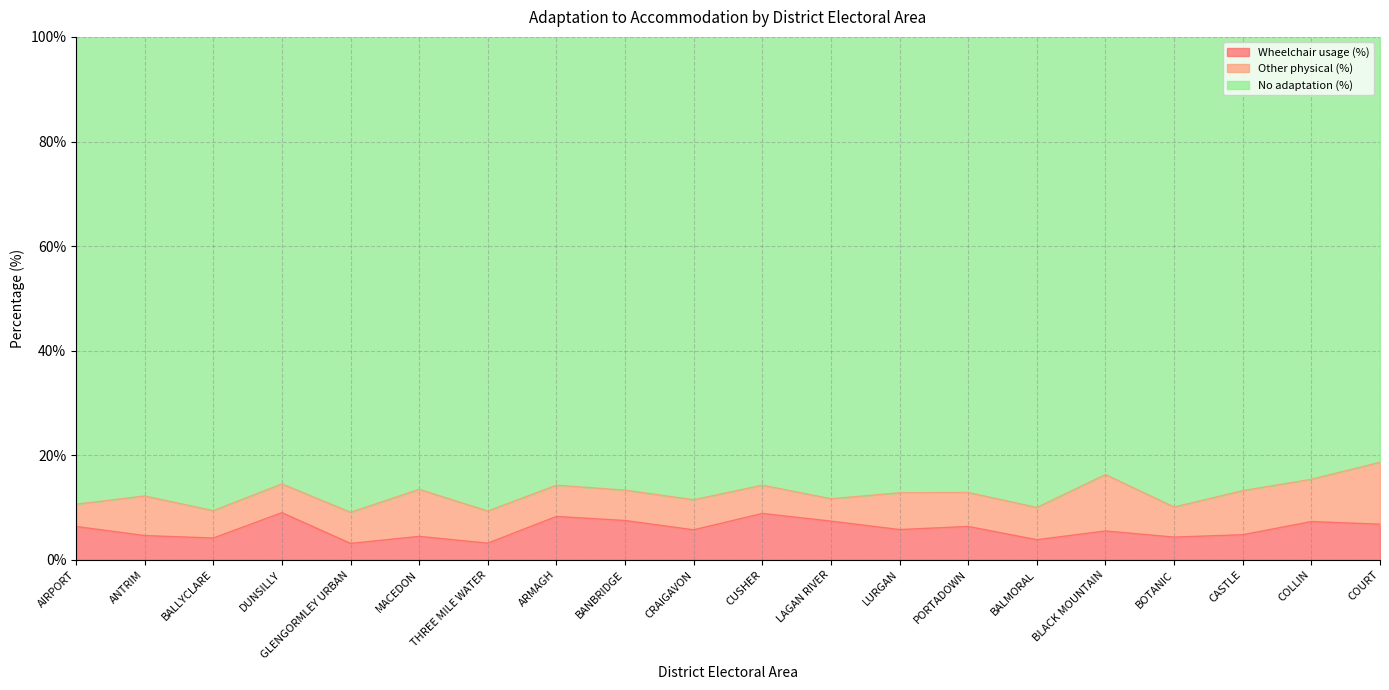

At which category does Wheelchair usage (%) reach its first local valley?

BALLYCLARE